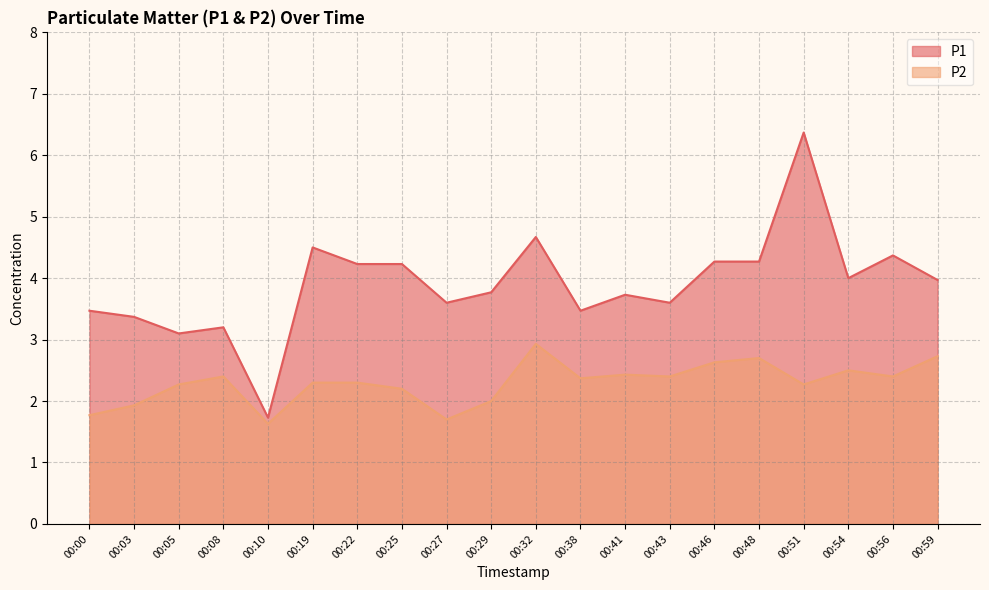

What is the sum of all P1 values?

77.9